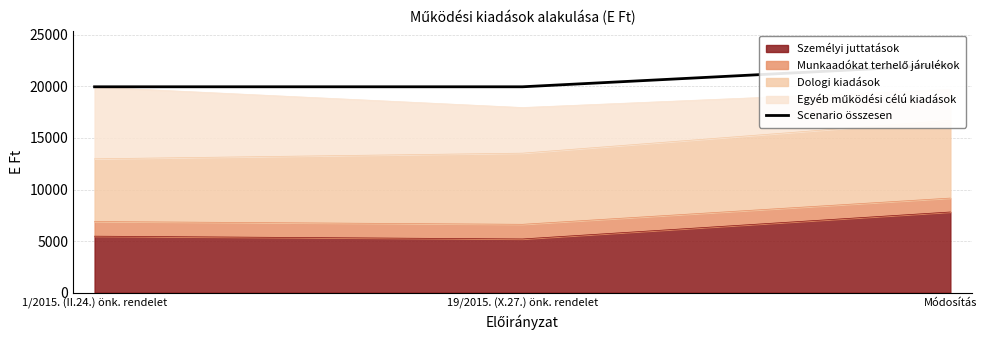

What is the change in value from 19/2015. (X.27.) önk. rendelet to Módosítás?

+2125